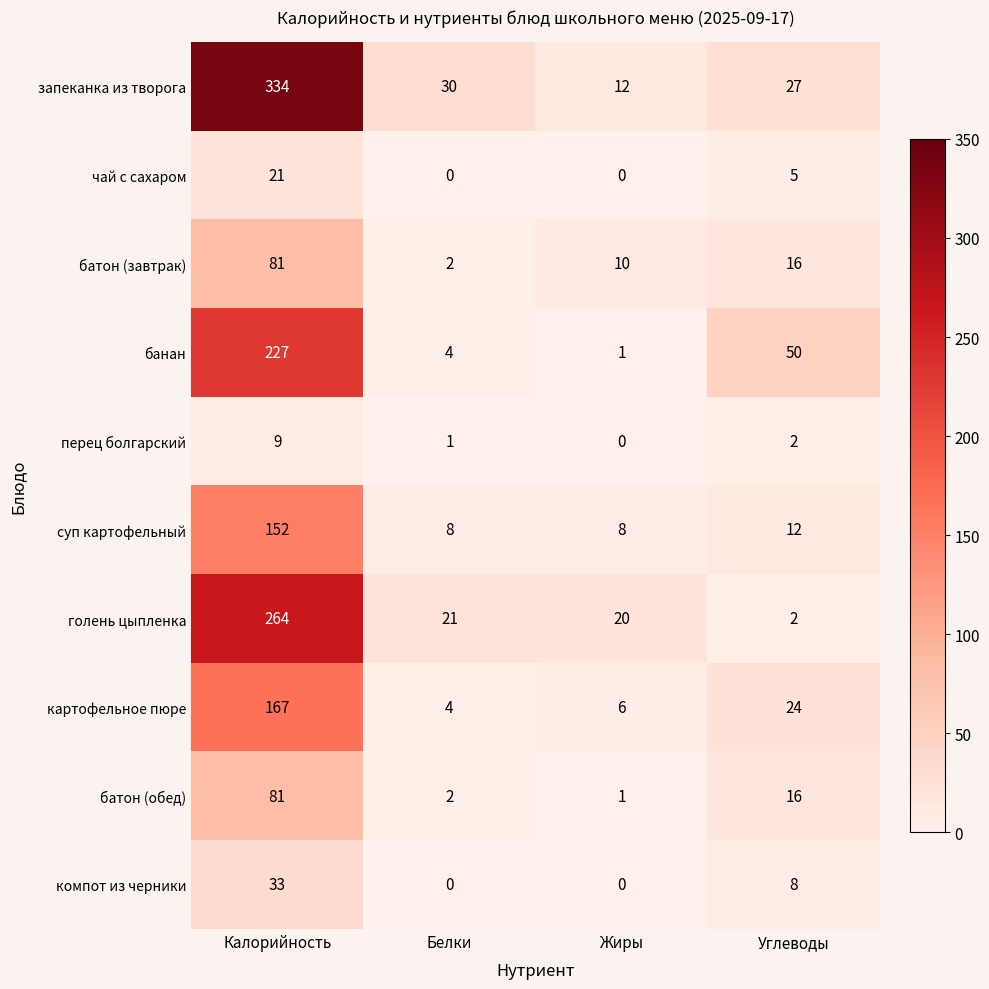

Which category has the highest value in the батон (завтрак) series?

Калорийность